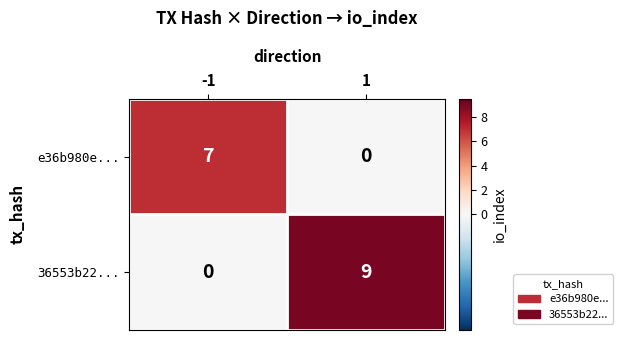

At which category is the sum across all series the highest?

1